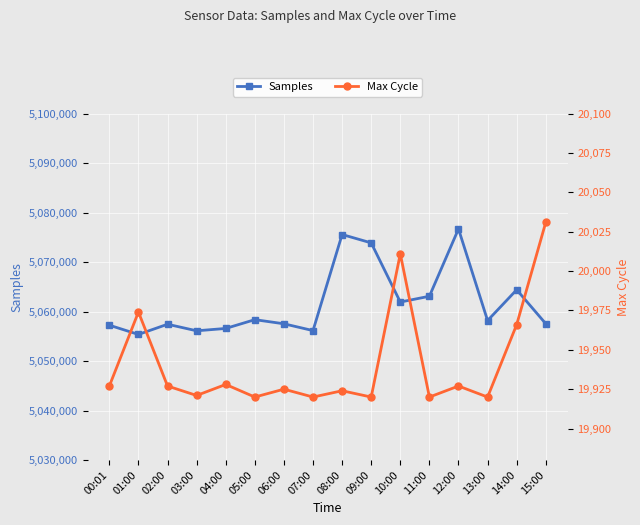

Is the value of Max Cycle at 10:00 greater than the value of Samples at 02:00?

No